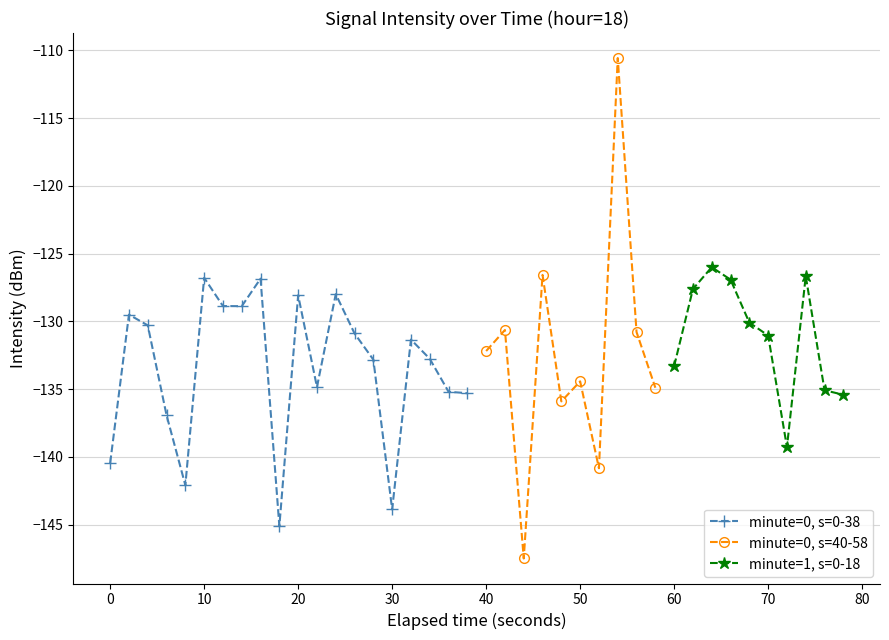

What is the maximum value for minute=0, s=0-38?

-126.8